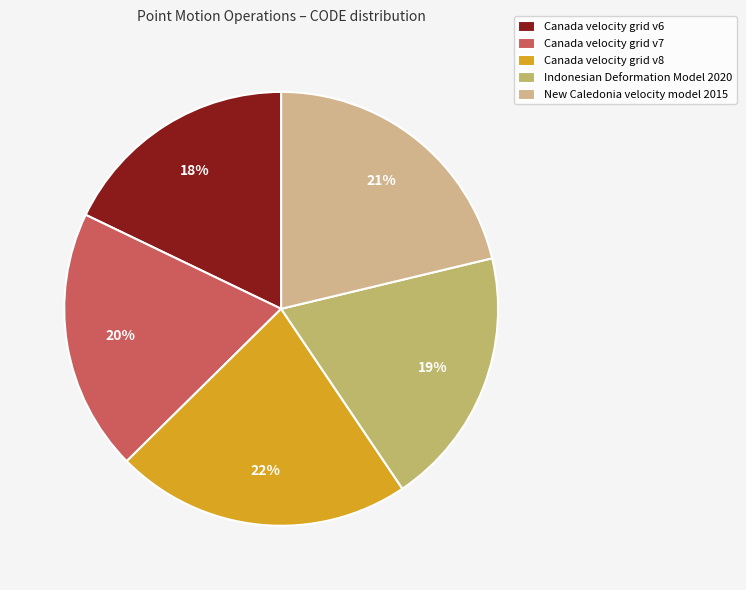

What percentage is the New Caledonia velocity model 2015 slice, to the nearest percent?

21%